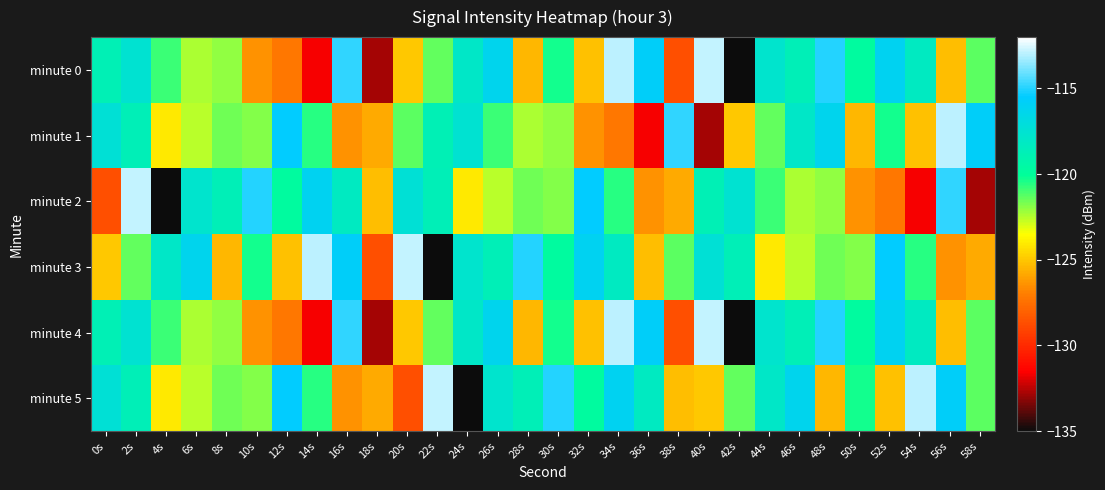

Which series has the largest total across all categories?

minute 3